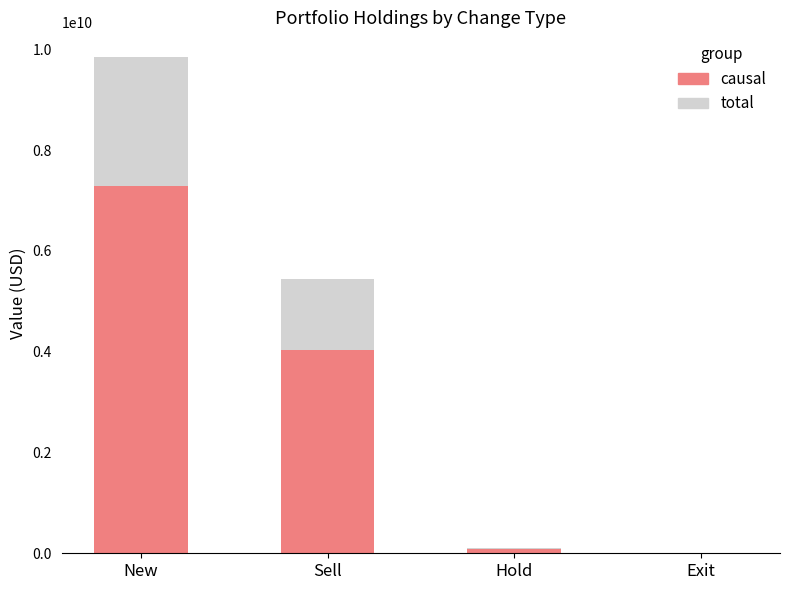

Is it true that causal equals 4036721000.0 at Sell?

True